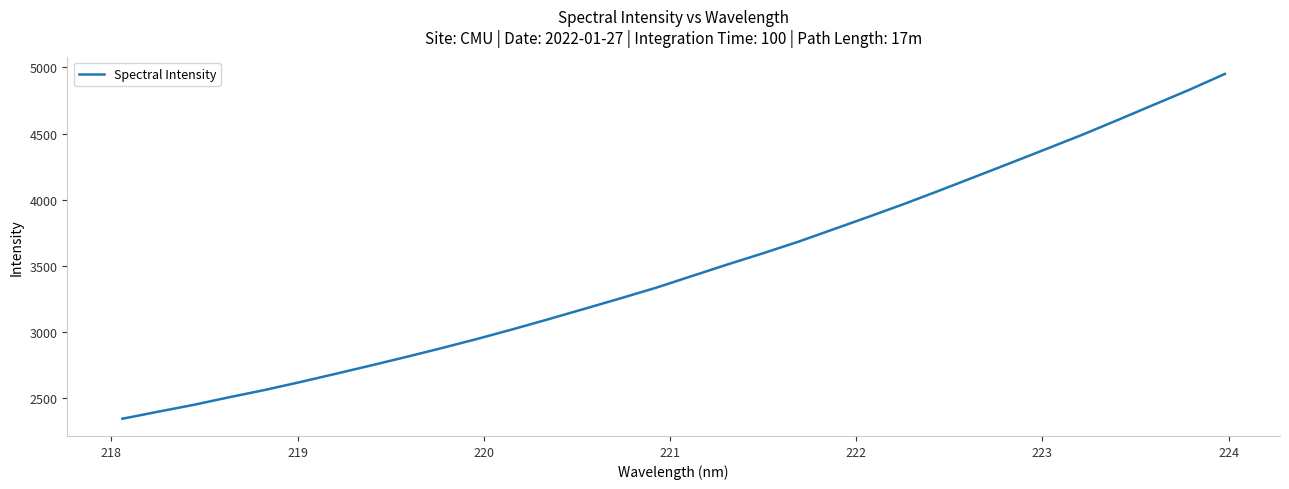

What is the difference between the maximum and minimum values?

2603.4